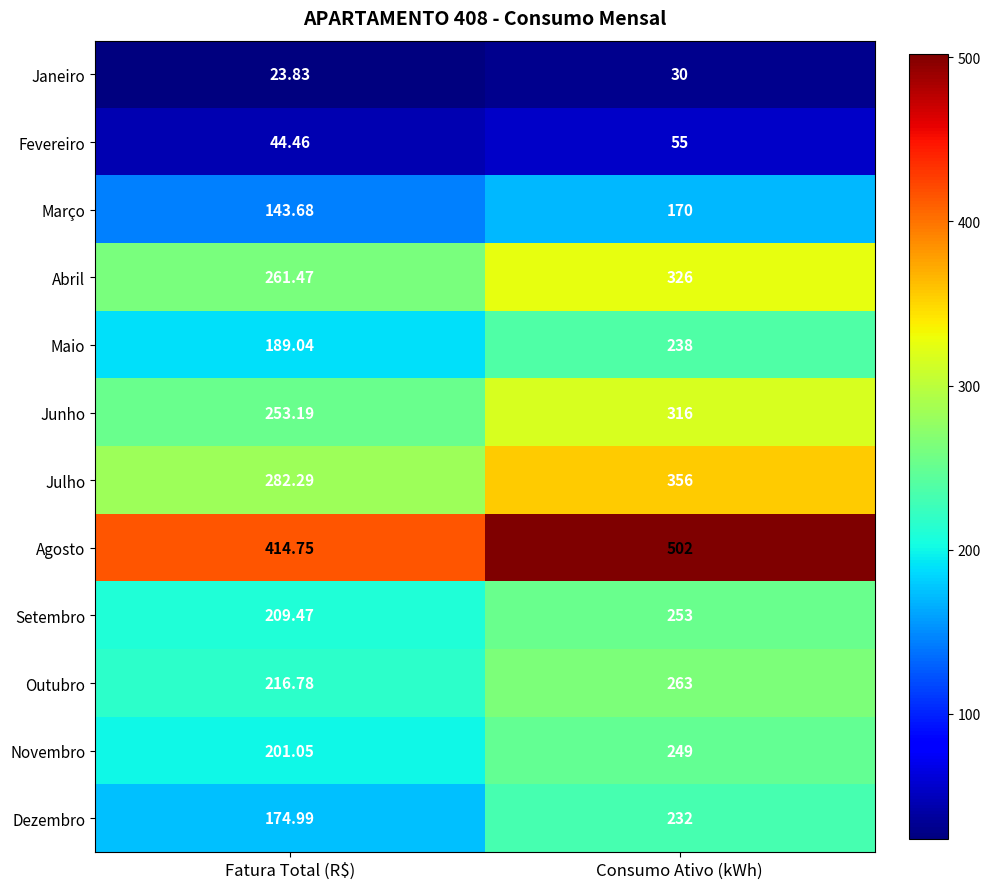

Is the value of Maio at Consumo Ativo (kWh) greater than the value of Outubro at Consumo Ativo (kWh)?

No